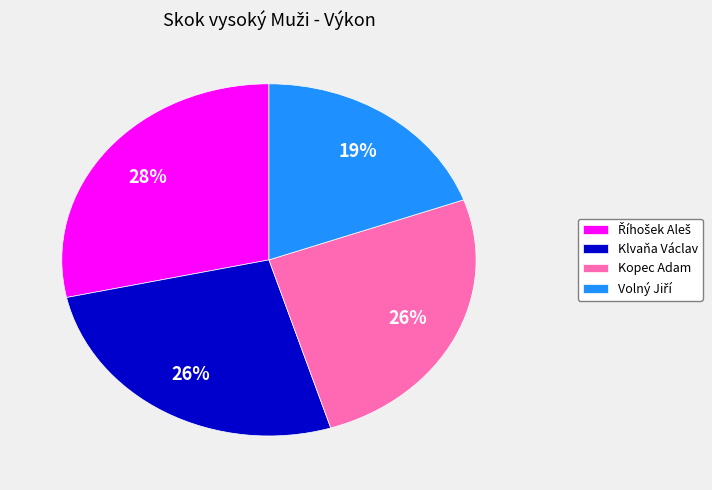

To the nearest percent, what is the average slice percentage?

25%